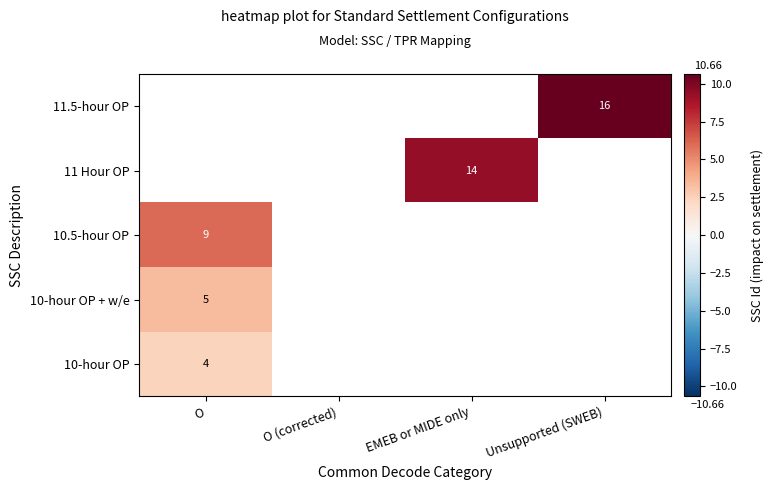

Is the value of 10.5-hour OP at O greater than the value of 11 Hour OP at EMEB or MIDE only?

No